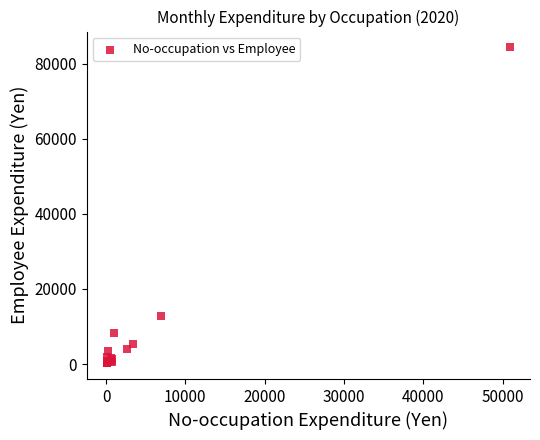

What Y value in the scatter plot is closest to 42285?

12729